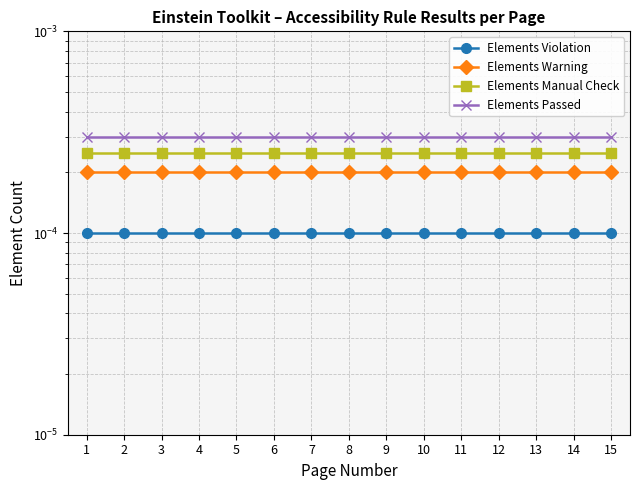

The Elements Violation series shows 0.0 at 9. True or false?

True